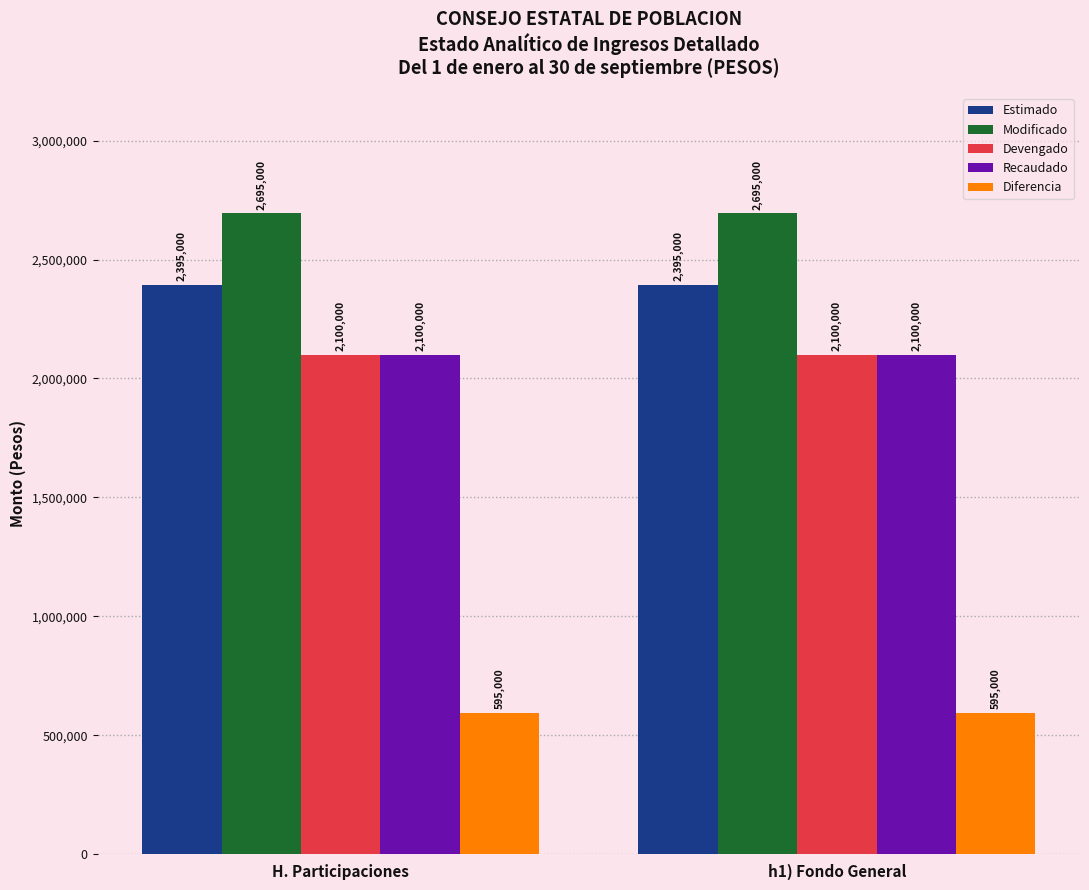

The Devengado series shows 3381364 at h1) Fondo General. True or false?

False